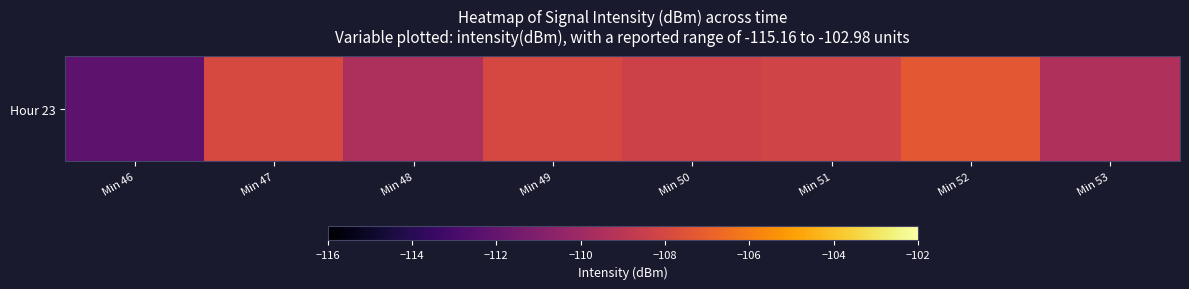

Which has a higher value, Min 52 or Min 48?

Min 52